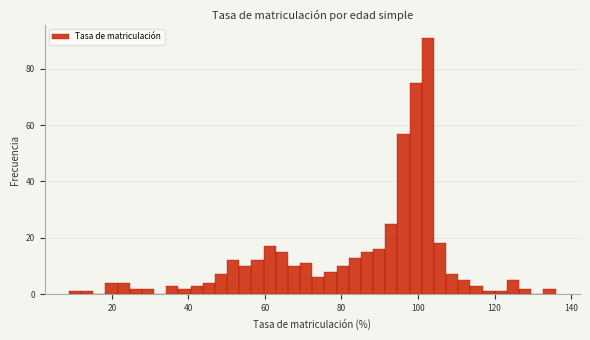

Around what value on the x-axis is the tallest bar? Give the approximate position of its centre, as read against the axis.

102